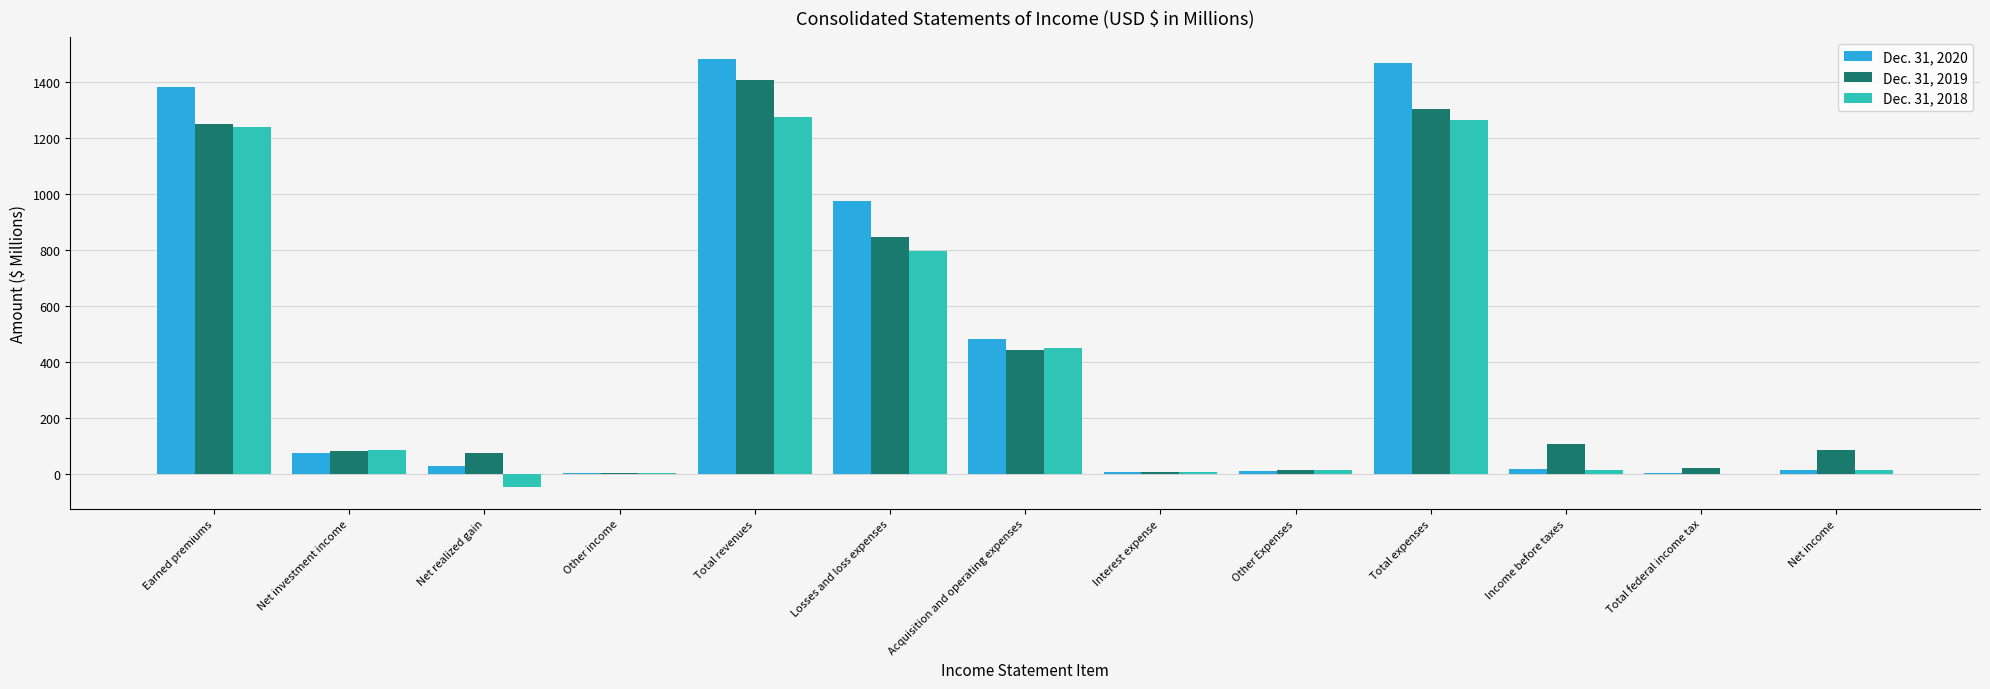

Are the bars grouped side by side (vs. stacked)?

Yes